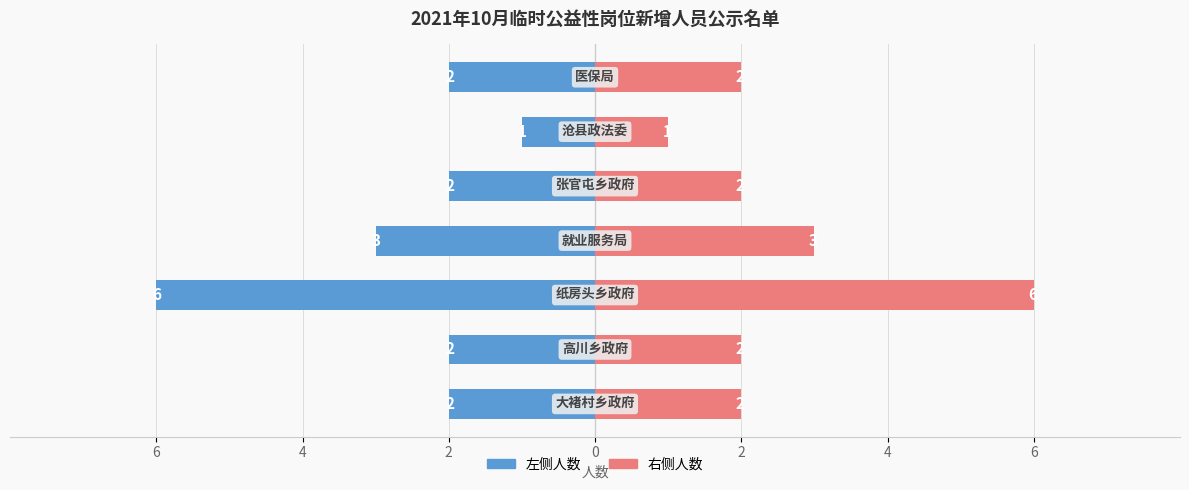

The 人数(左) series shows -1 at 2. True or false?

False